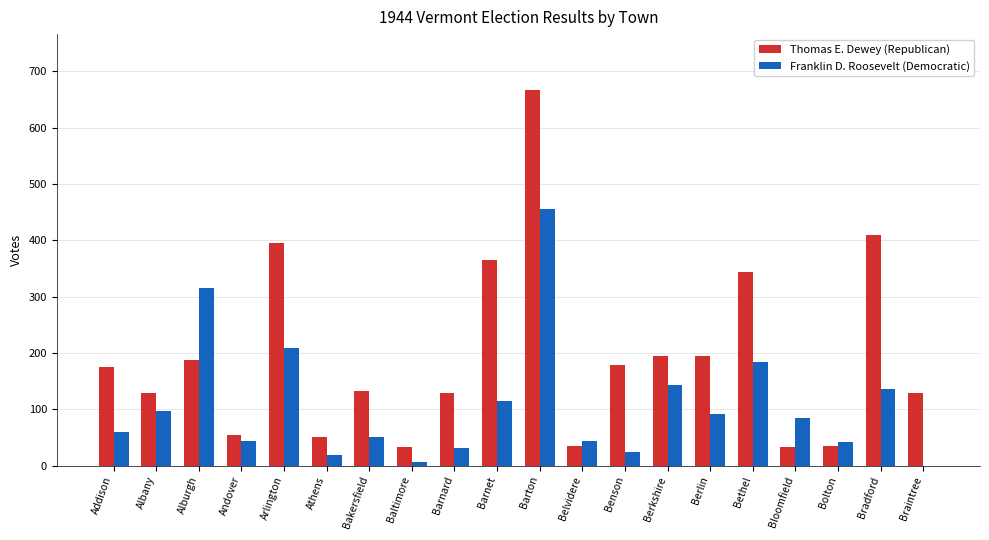

True or false: Thomas E. Dewey (Republican) has a value of 50 at Athens.

True